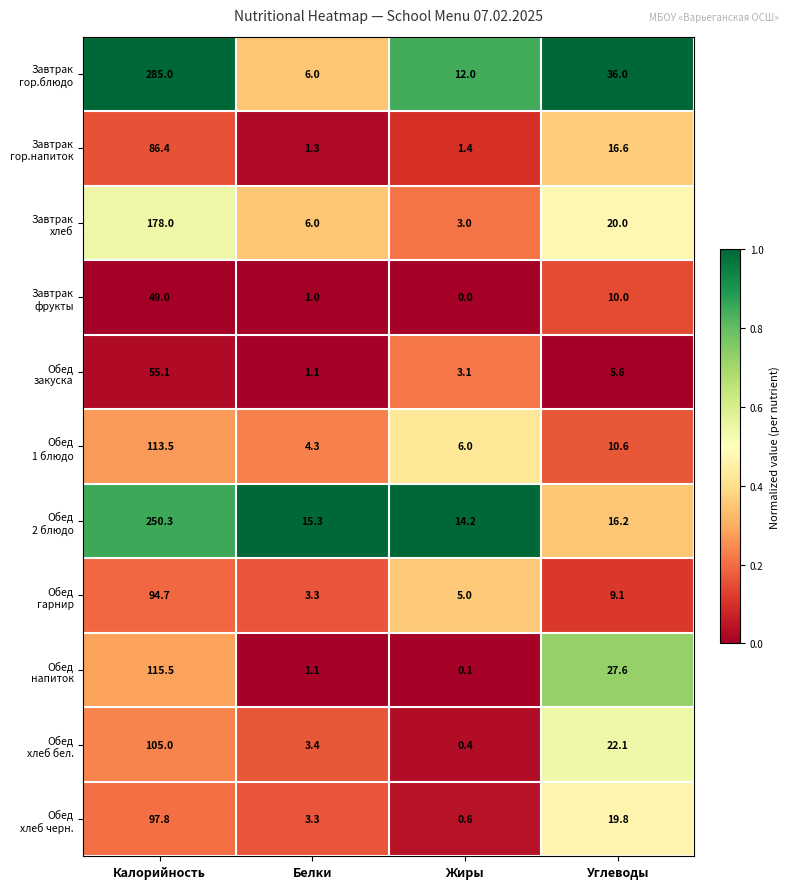

What is the maximum value shown in the chart?

285.0